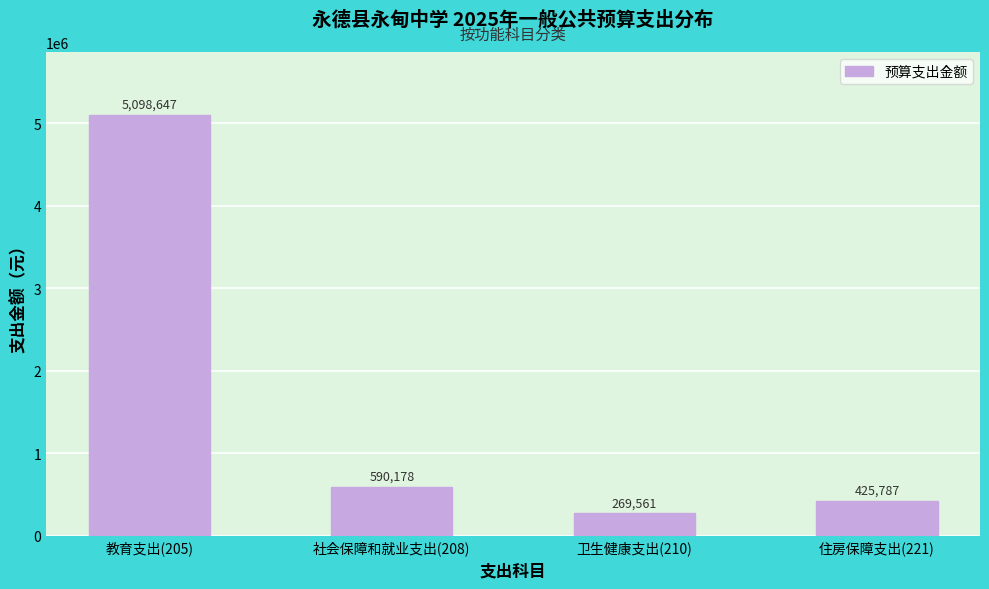

Which category has the lowest value across all series?

卫生健康支出(210)